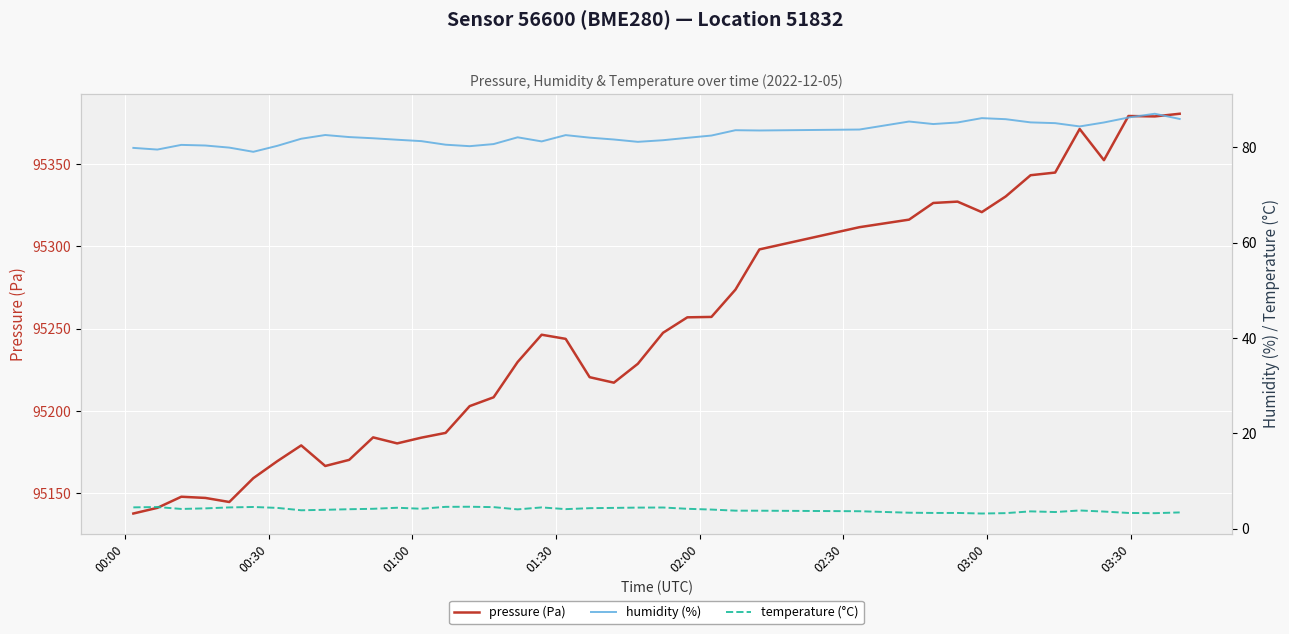

What is the maximum value shown in the chart?

95380.5